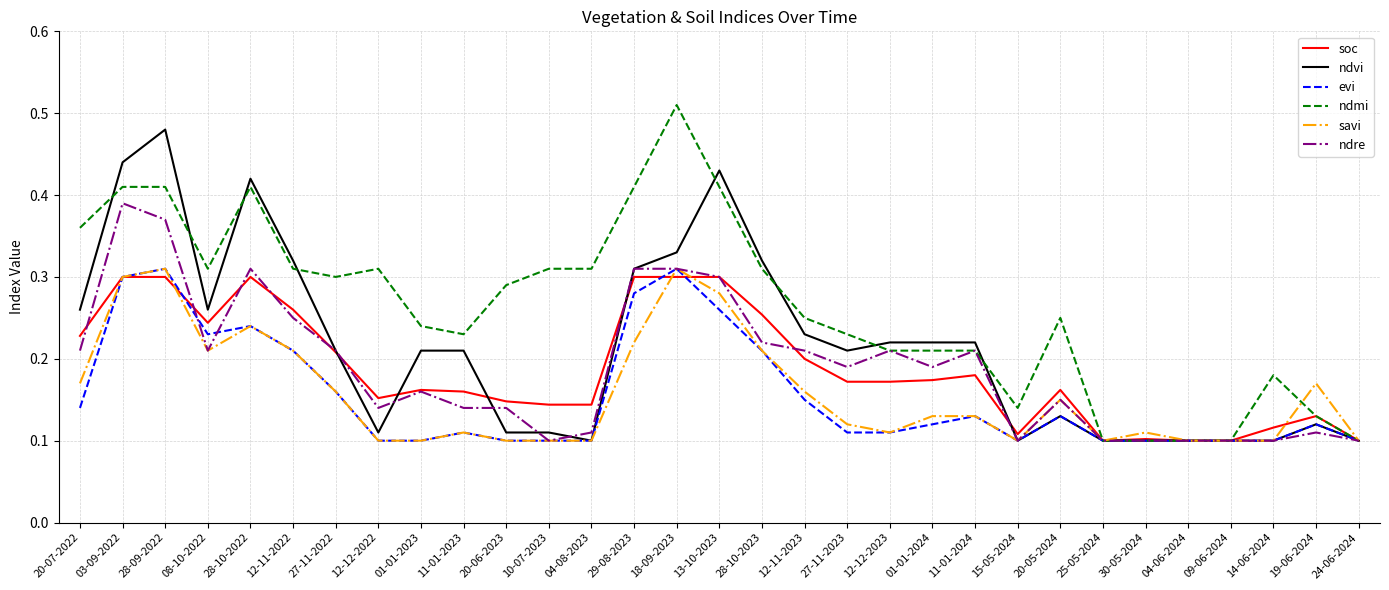

Which label corresponds to the largest value in the chart?

18-09-2023